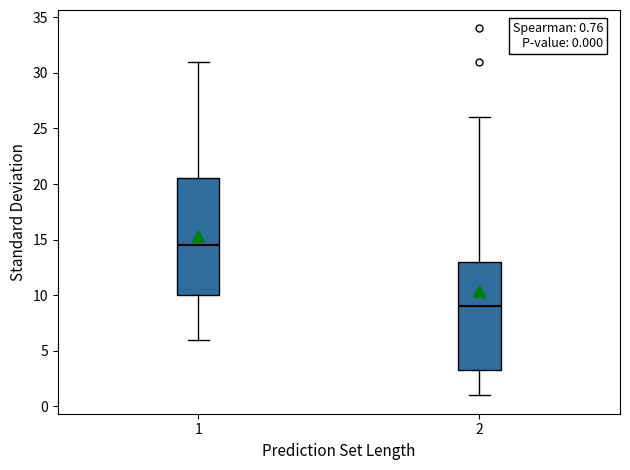

Which box has the highest median line?

1